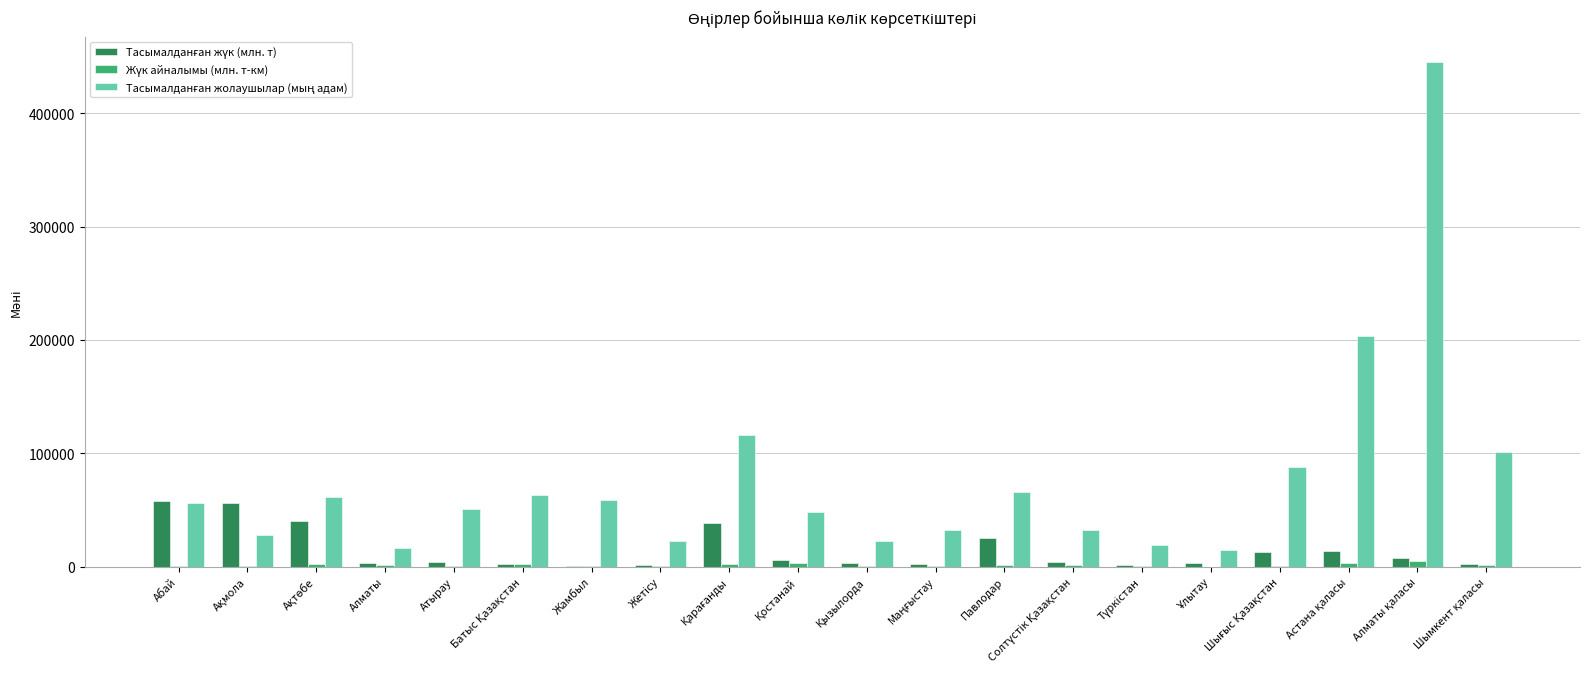

How many data points does each series have?

20